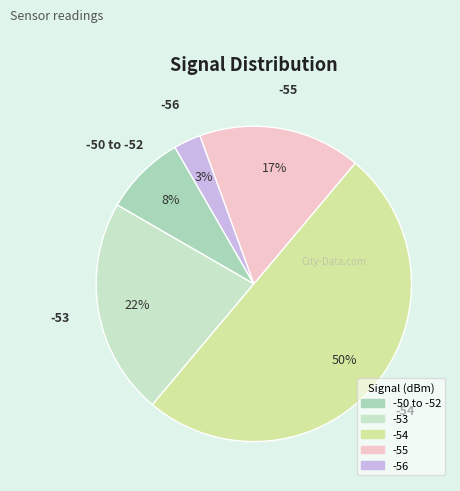

How many slices are in this pie chart?

5